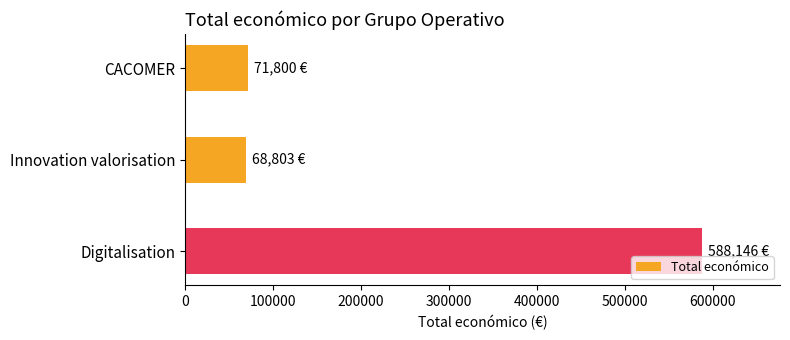

Where is the data nearest to the value 328474?

CACOMER